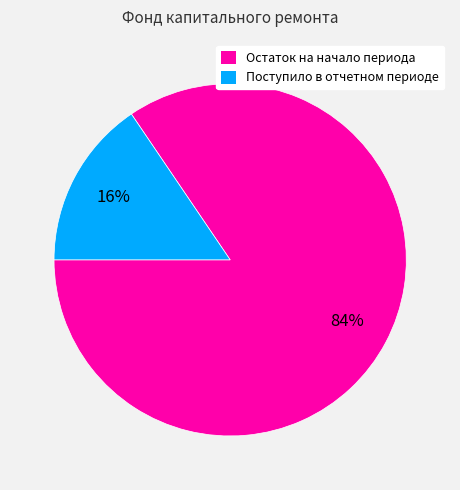

To the nearest percent, what is the combined percentage of Поступило в отчетном периоде and Остаток на начало периода?

100%